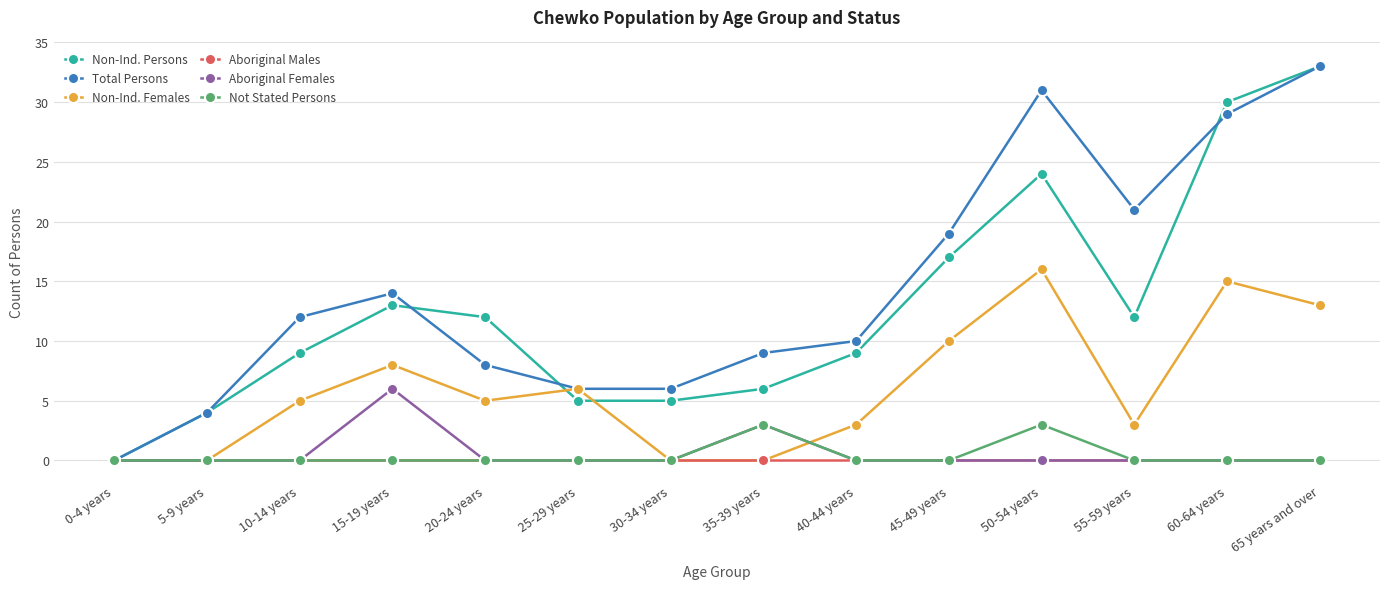

What position from the left is 45-49 years?

10